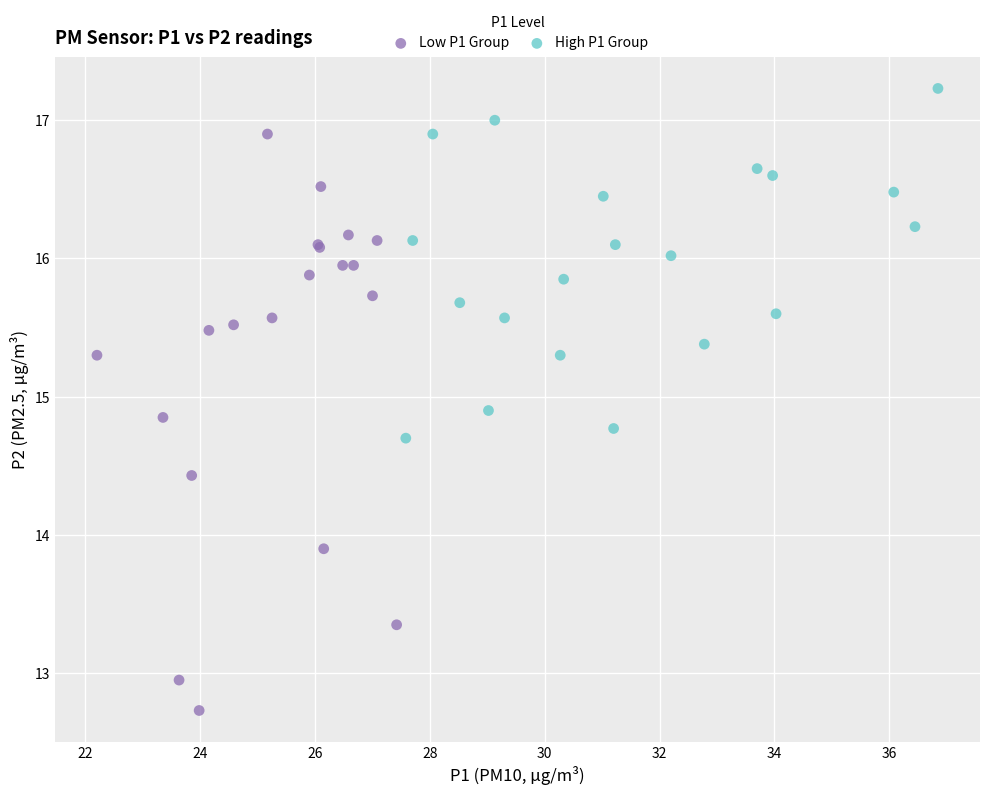

Which series has the widest spread of Y values?

Low P1 Group